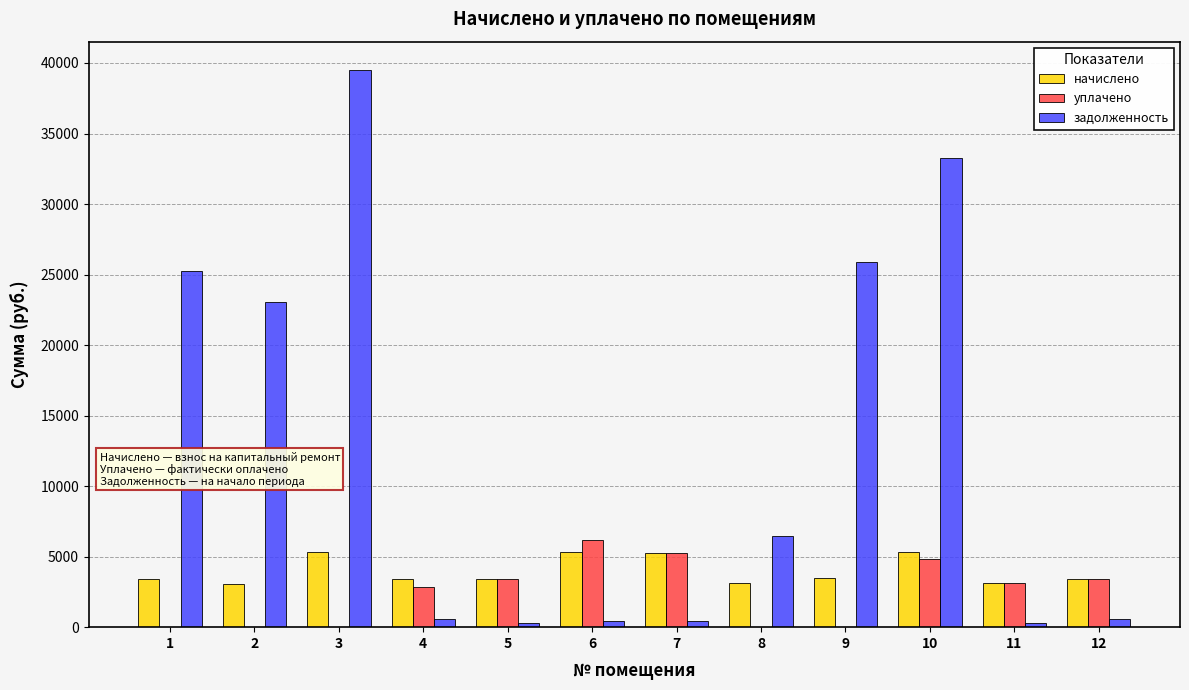

What is the sum of all уплачено values?

29119.7